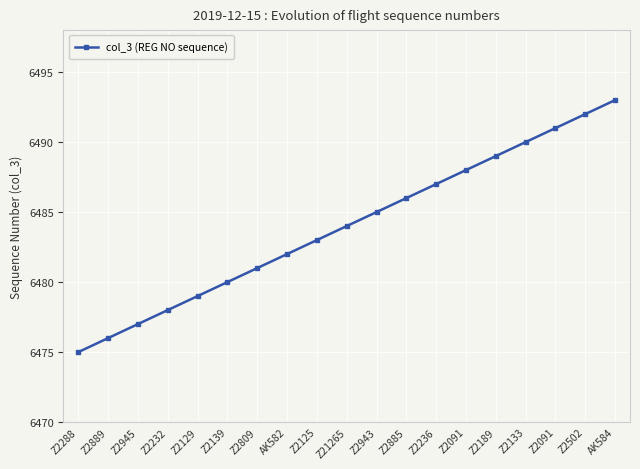

What is the change in value from Z2125 to Z2091?

+5